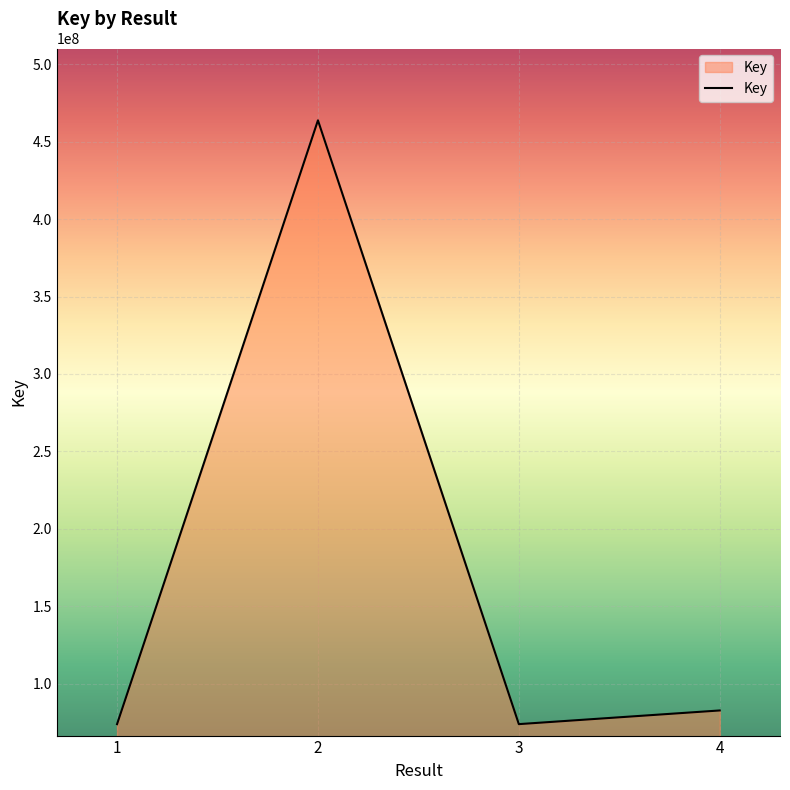

What is the minimum value shown in the chart?

73949066